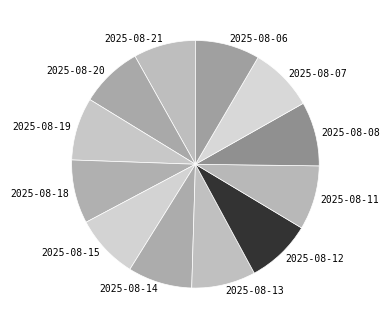

What is the ratio of the value at 2025-08-07 to the value at 2025-08-20?

1.0